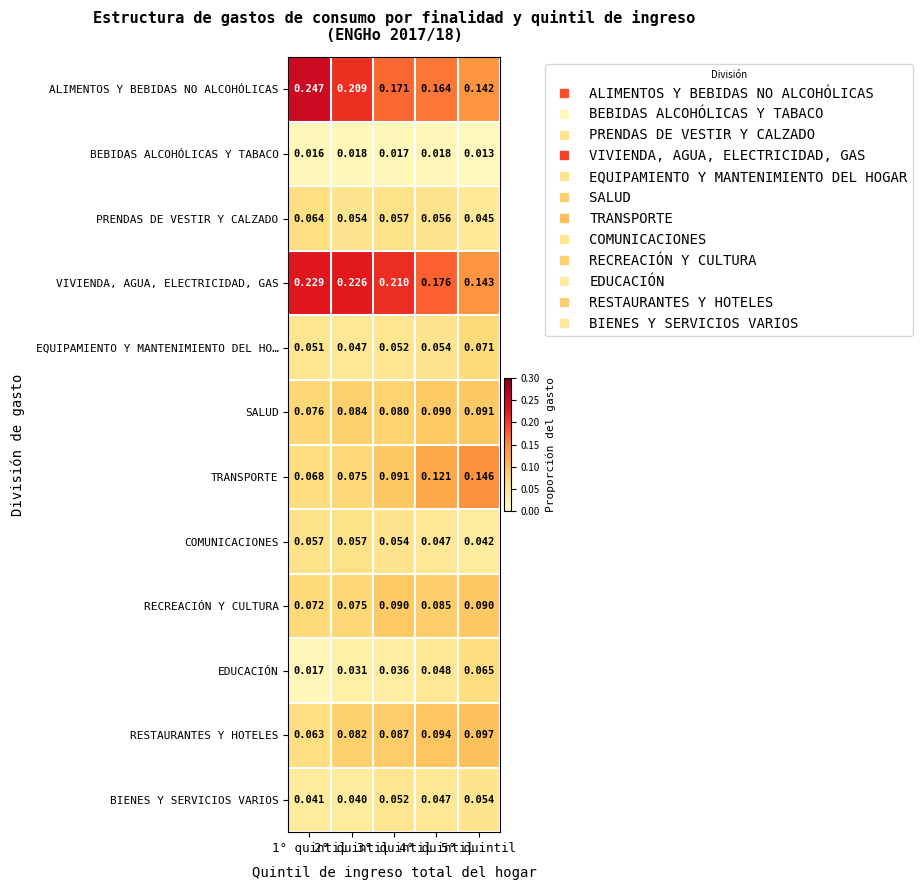

Which series has the largest total across all categories?

VIVIENDA, AGUA, ELECTRICIDAD, GAS